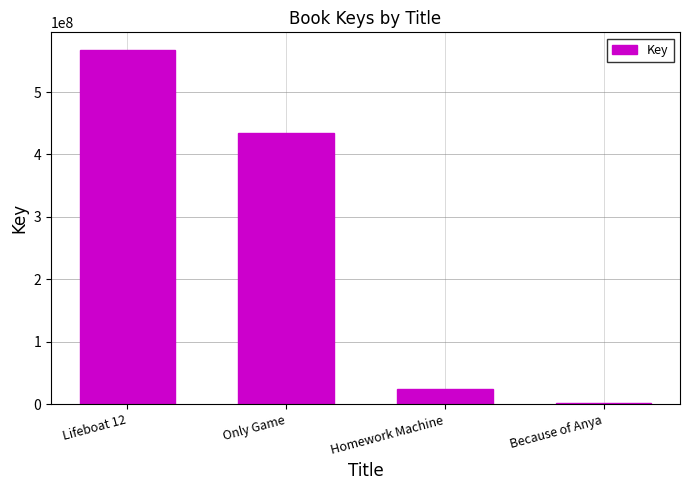

Which has a higher value, Lifeboat 12 or Only Game?

Lifeboat 12